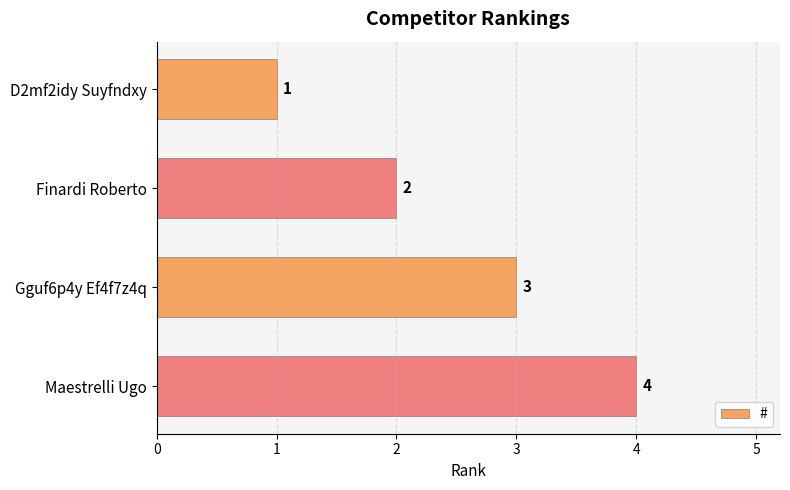

True or false: the data shows 2 at D2mf2idy Suyfndxy.

False